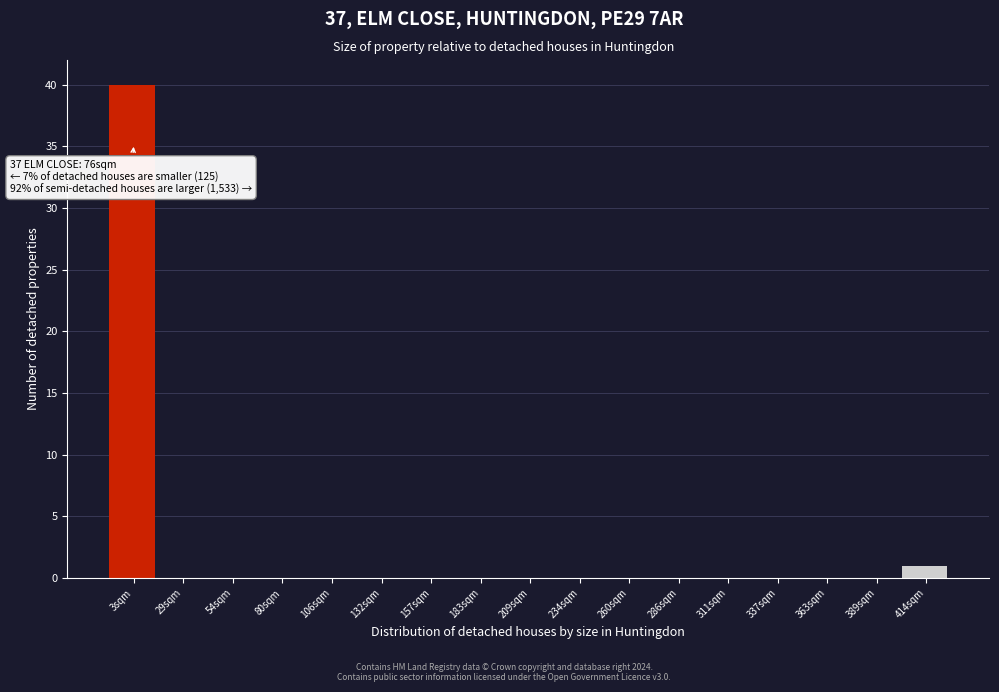

Reading left to right, what are all the values shown in this chart?

3sqm=40	29sqm=0	54sqm=0	80sqm=0	106sqm=0	132sqm=0	157sqm=0	183sqm=0	209sqm=0	234sqm=0	260sqm=0	286sqm=0	311sqm=0	337sqm=0	363sqm=0	389sqm=0	414sqm=1